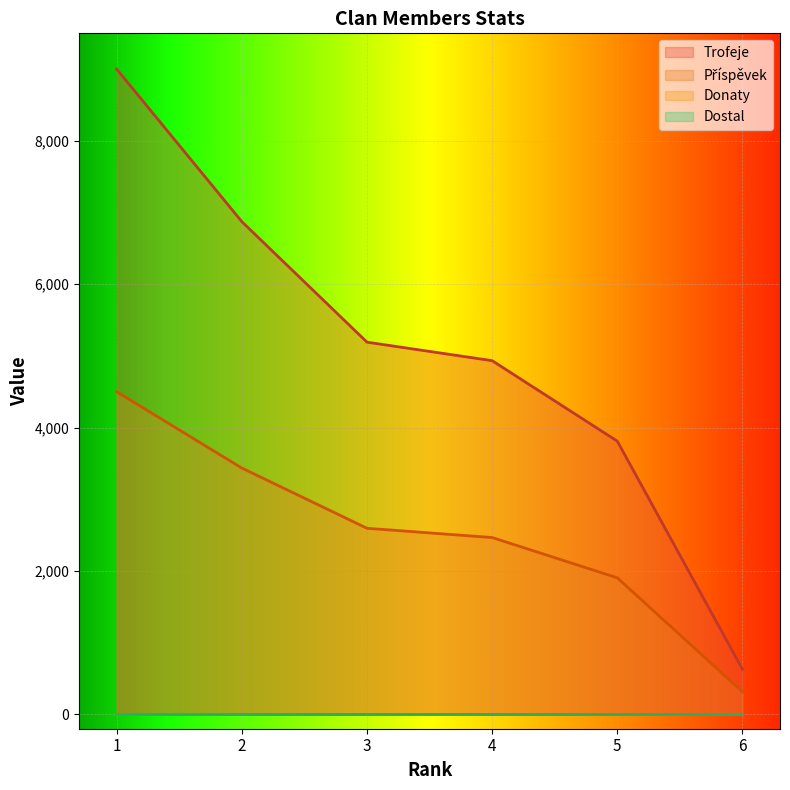

Does the chart display data point markers on the line(s)?

No